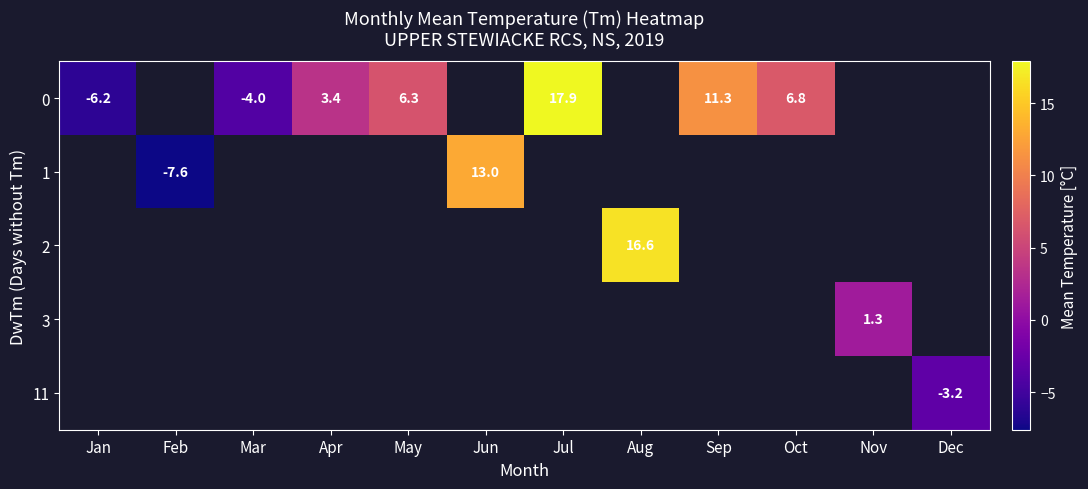

How many distinct data groups are displayed?

5